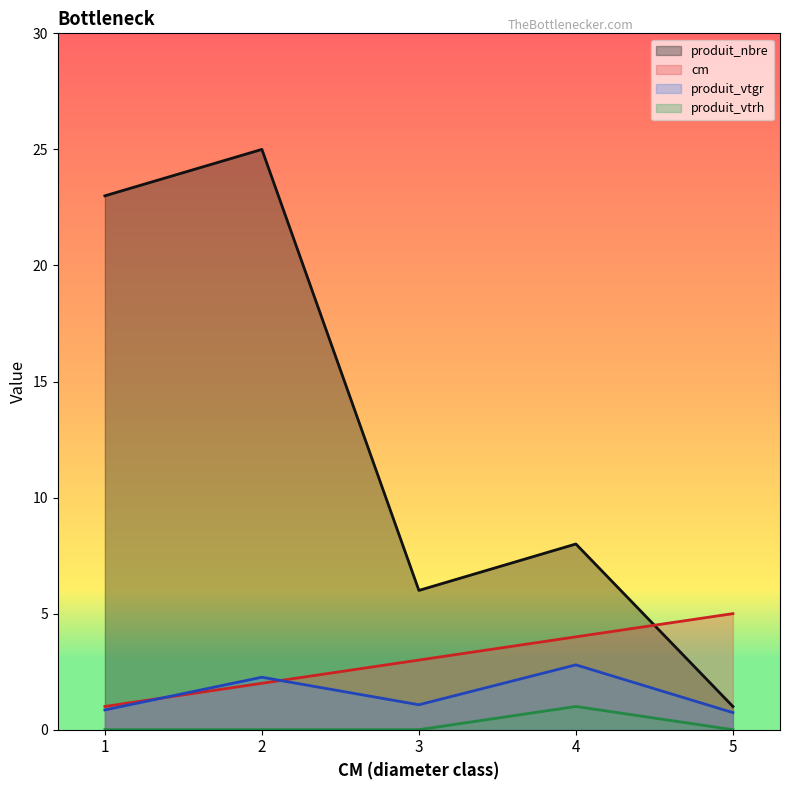

In produit_nbre, how many points are lower than both neighbors (excluding endpoints)?

1